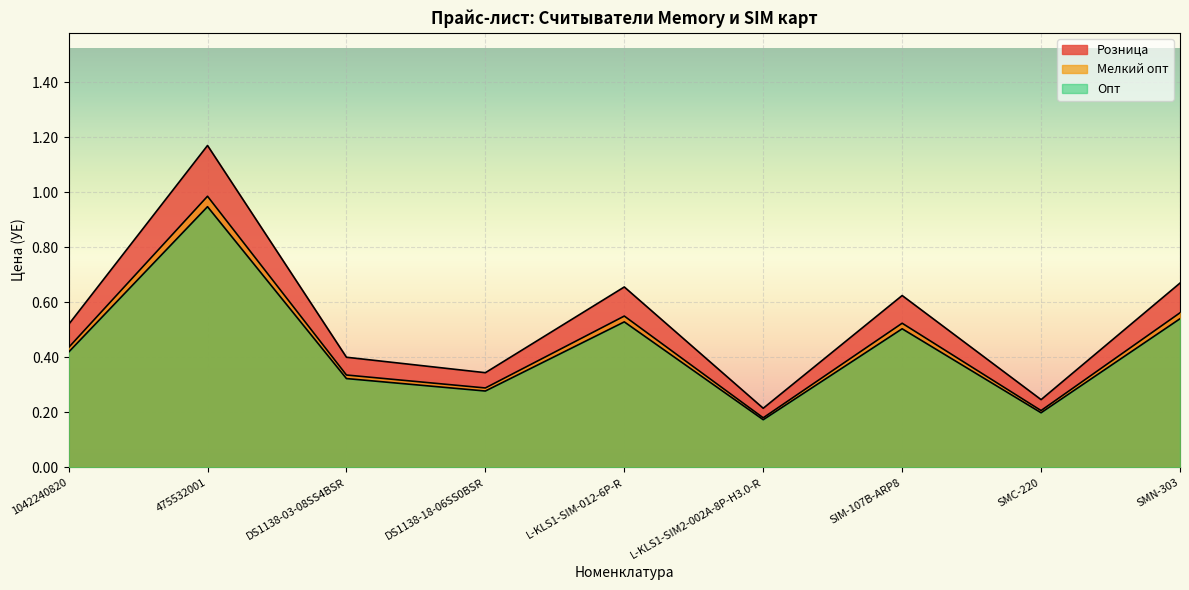

Reading left to right, transcribe all the data shown in this chart.

Розница: 1042240820=0.5	475532001=1.2	DS1138-03-08SS4BSR=0.4	DS1138-18-06SS0BSR=0.3	L-KLS1-SIM-012-6P-R=0.7	L-KLS1-SIM2-002A-8P-H3.0-R=0.2	SIM-107B-ARP8=0.6	SMC-220=0.2	SMN-303=0.7
Мелкий опт: 1042240820=0.4	475532001=1.0	DS1138-03-08SS4BSR=0.3	DS1138-18-06SS0BSR=0.3	L-KLS1-SIM-012-6P-R=0.6	L-KLS1-SIM2-002A-8P-H3.0-R=0.2	SIM-107B-ARP8=0.5	SMC-220=0.2	SMN-303=0.6
Опт: 1042240820=0.4	475532001=0.9	DS1138-03-08SS4BSR=0.3	DS1138-18-06SS0BSR=0.3	L-KLS1-SIM-012-6P-R=0.5	L-KLS1-SIM2-002A-8P-H3.0-R=0.2	SIM-107B-ARP8=0.5	SMC-220=0.2	SMN-303=0.5